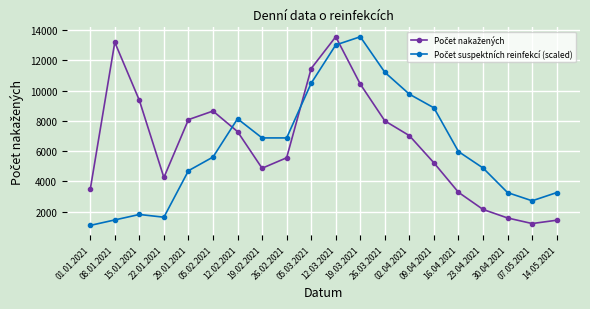

What is the maximum value shown in the chart?

13553.0